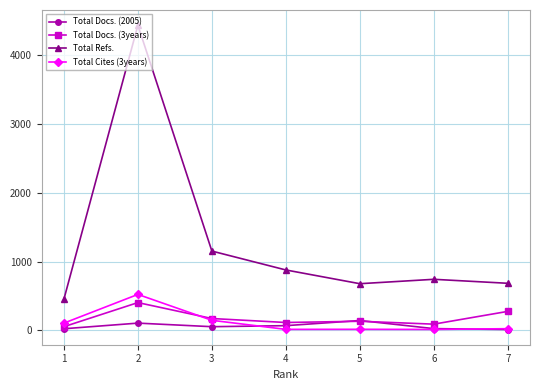

Read the Total Refs. value at 5, to the nearest 10.

680